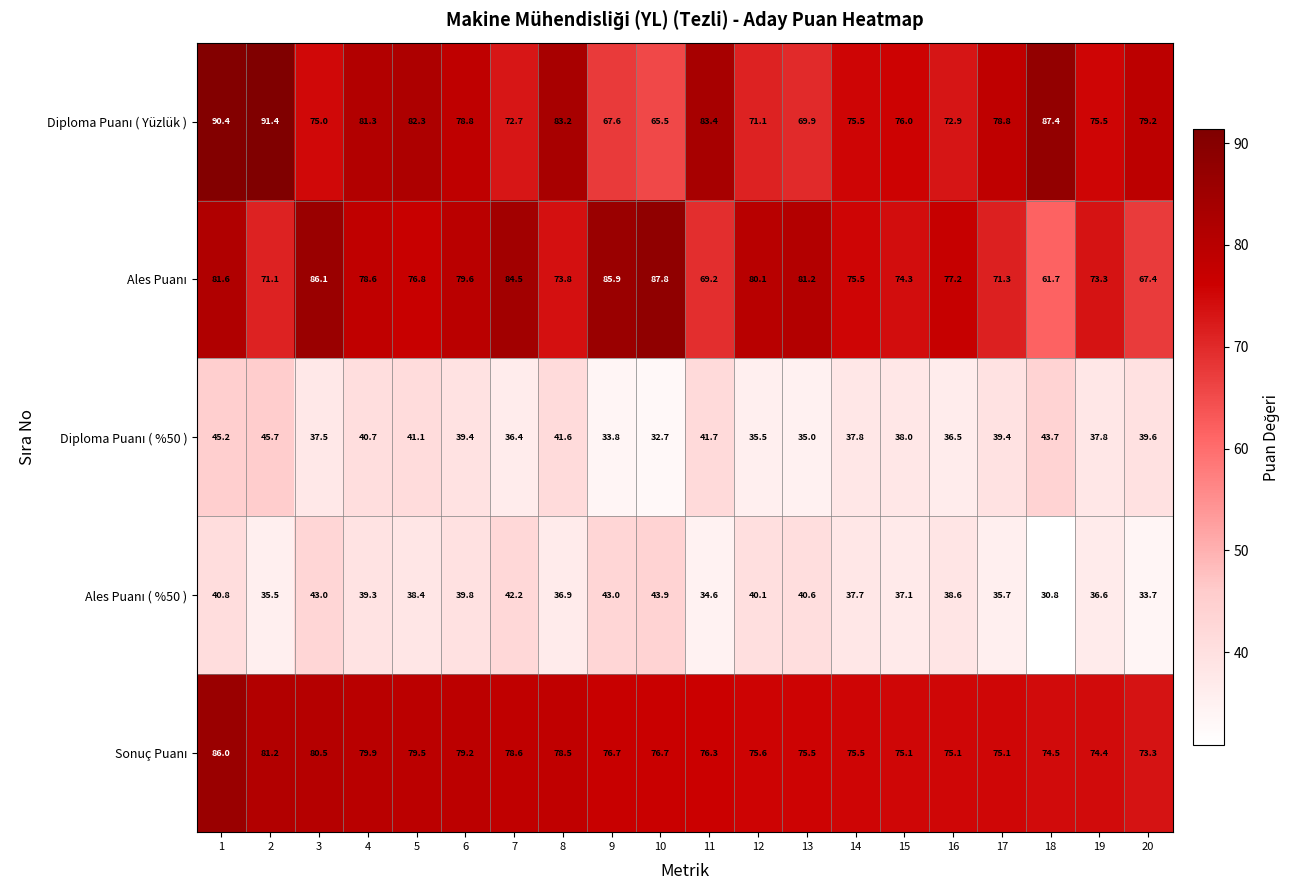

What is the smallest value displayed?

30.8